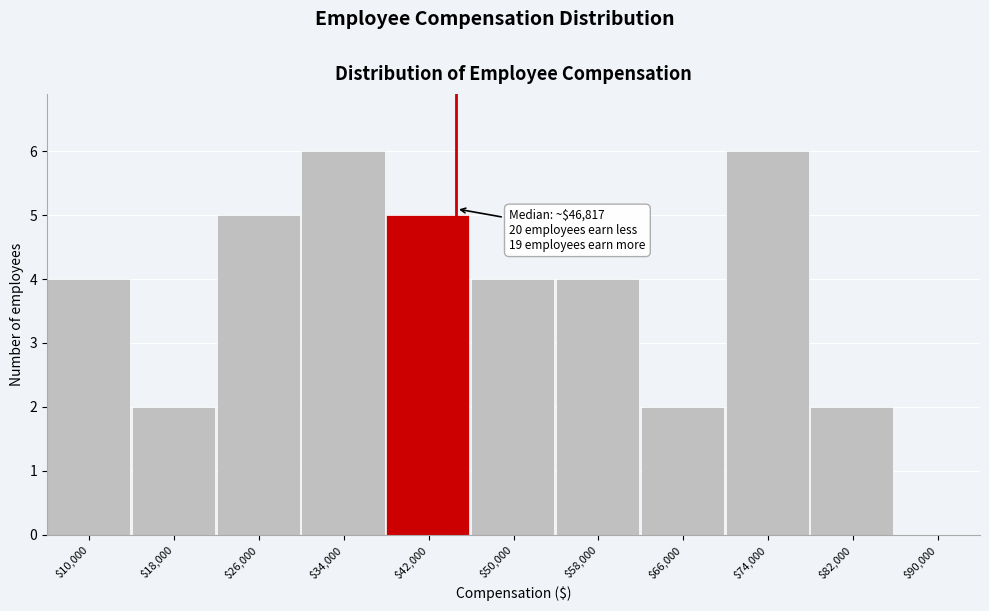

What is the sum of all values?

40